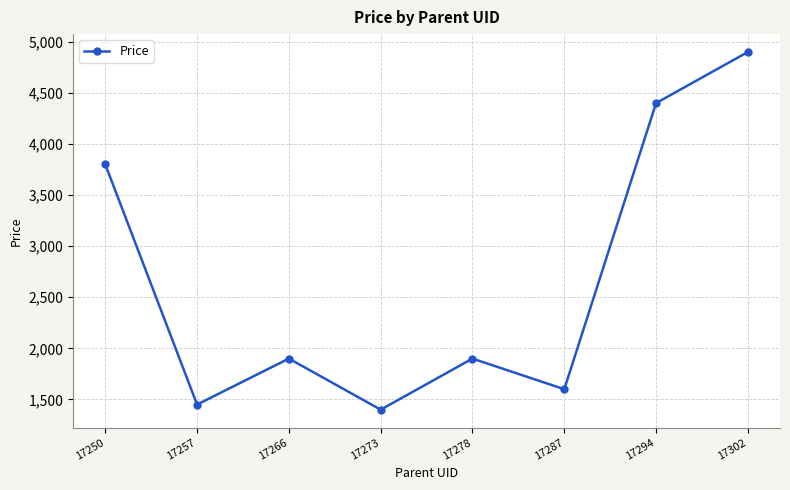

Reading left to right, list all the values displayed in this chart.

17250=3800	17257=1450	17266=1900	17273=1400	17278=1900	17287=1600	17294=4400	17302=4900